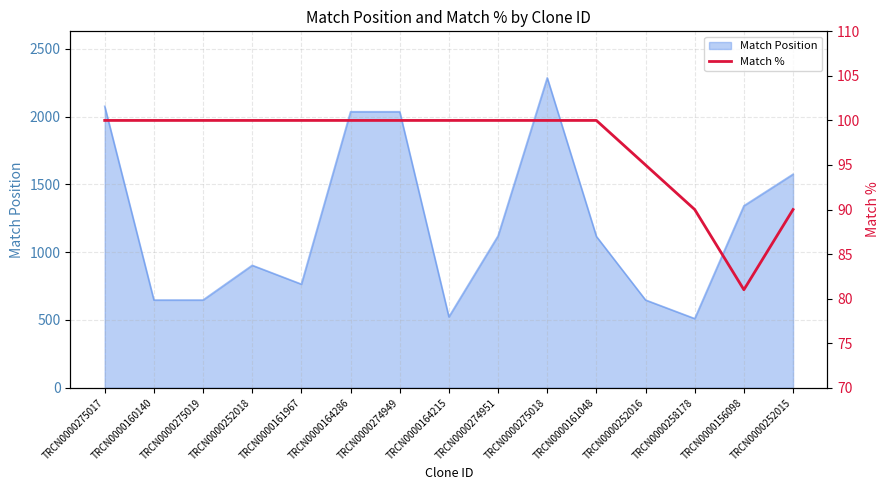

The Match Position series shows 1575 at TRCN0000252015. True or false?

True